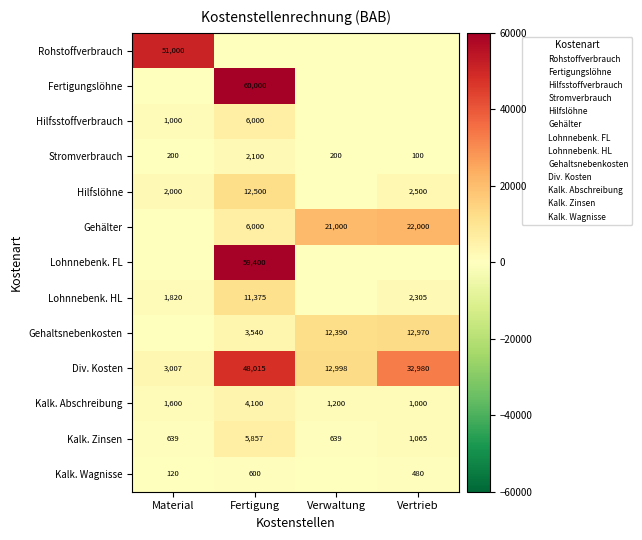

What is the difference between the Hilfslöhne values at Fertigung and Material?

10500